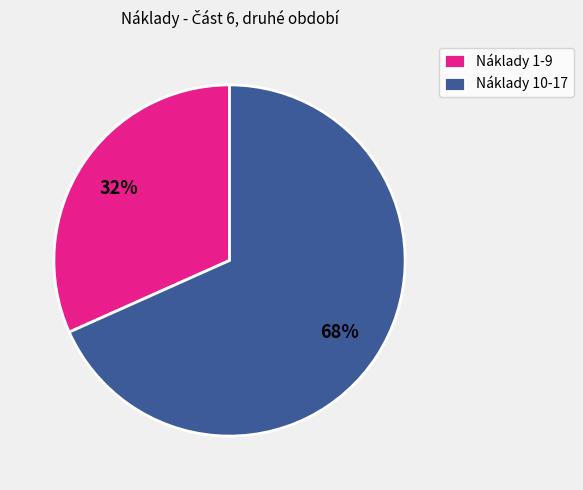

Rank the categories by value from highest to lowest.

Náklady 10-17, Náklady 1-9